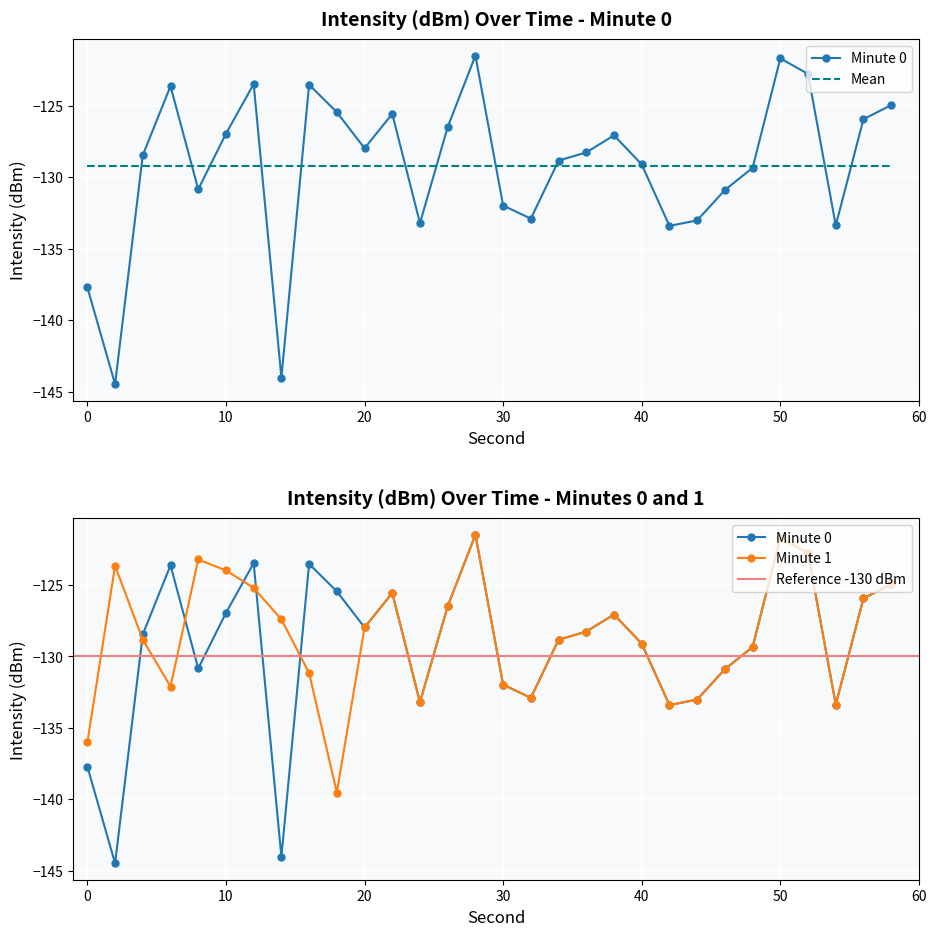

Rank the categories by value from lowest to highest.

2, 14, 0, 42, 54, 24, 44, 32, 30, 46, 8, 48, 40, 34, 4, 36, 20, 38, 10, 26, 56, 22, 18, 58, 6, 16, 12, 52, 50, 28